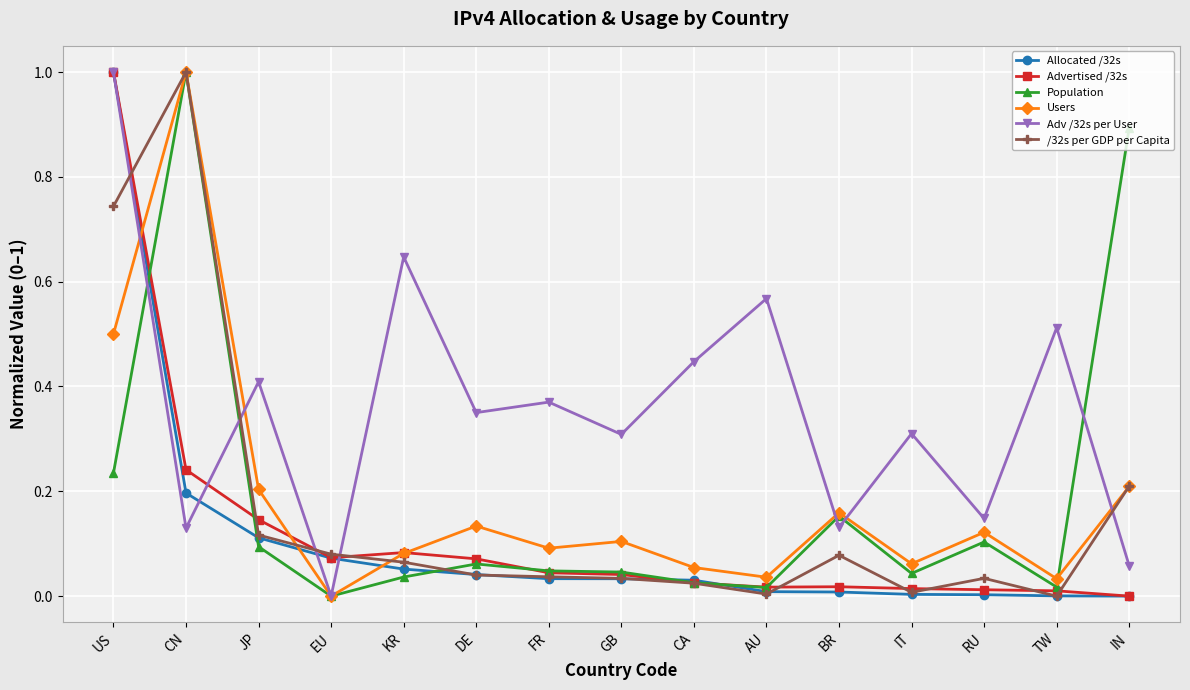

What is the difference between the highest and lowest values at GB?

0.3